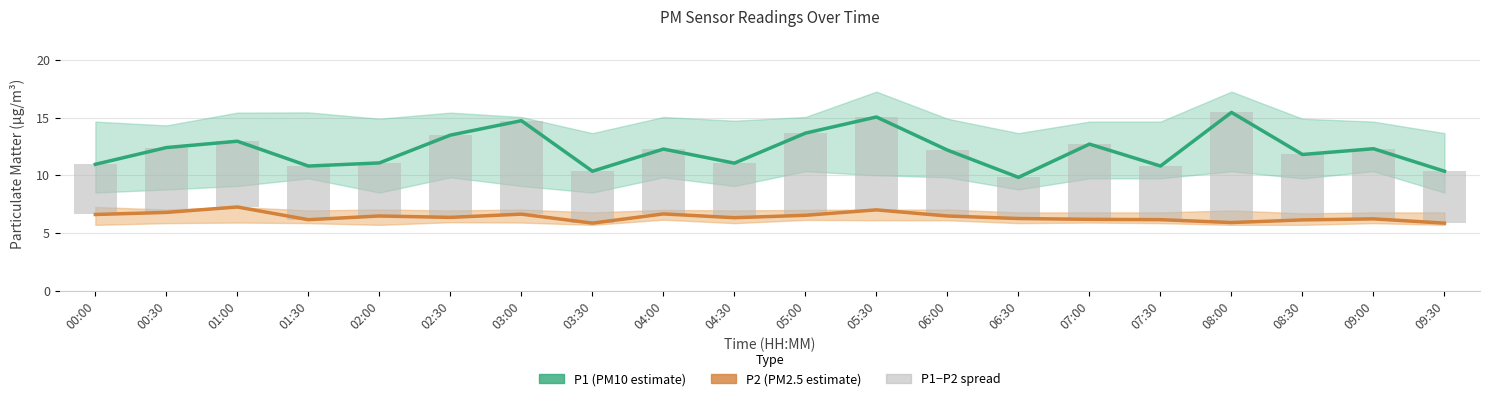

At which category is the sum across all series the highest?

08:00